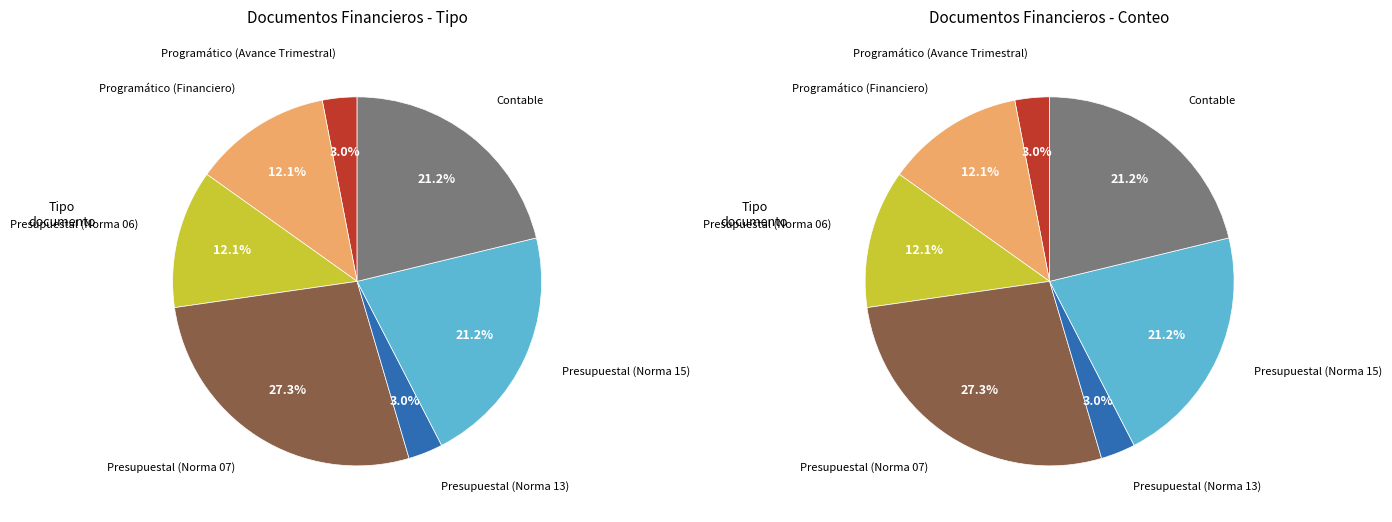

What percentage is NOT represented by Programático (Avance Trimestral)?

97.0%